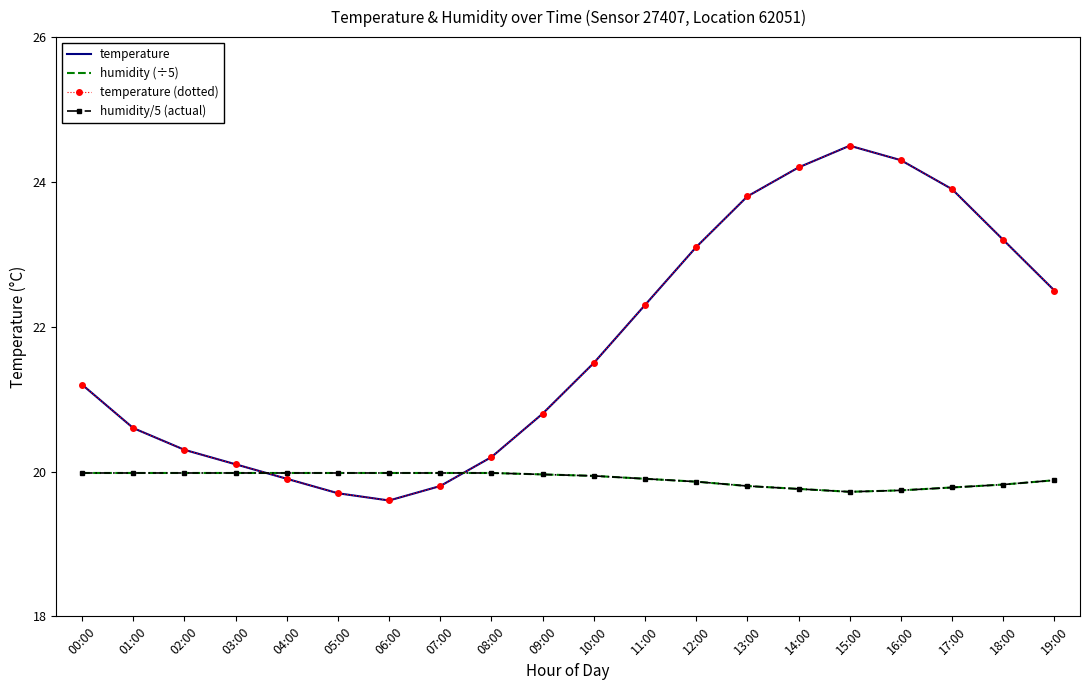

At which category does temperature reach its first local peak?

15:00